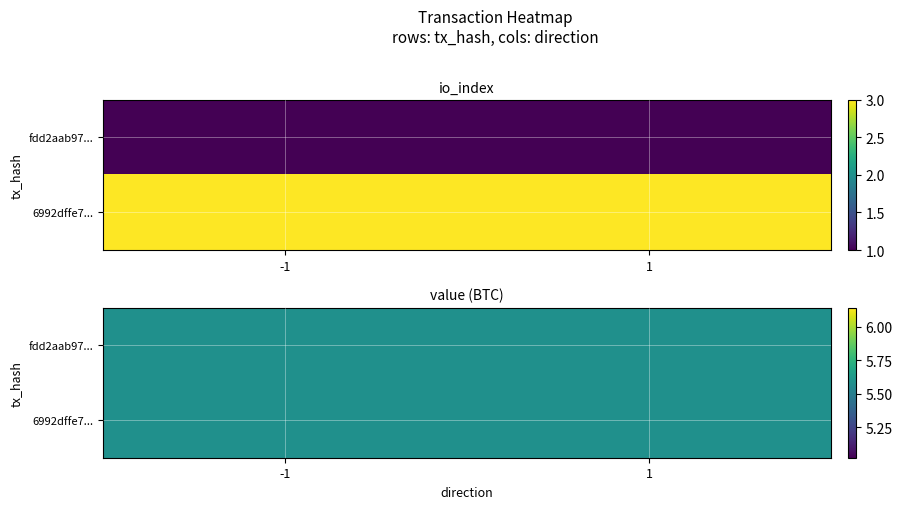

At 1, list the series in order from smallest to largest.

fdd2aab9746de42d0a496f8647845292767171c, 6992dffe7fb861d779b77ee9b46093760a2b62b